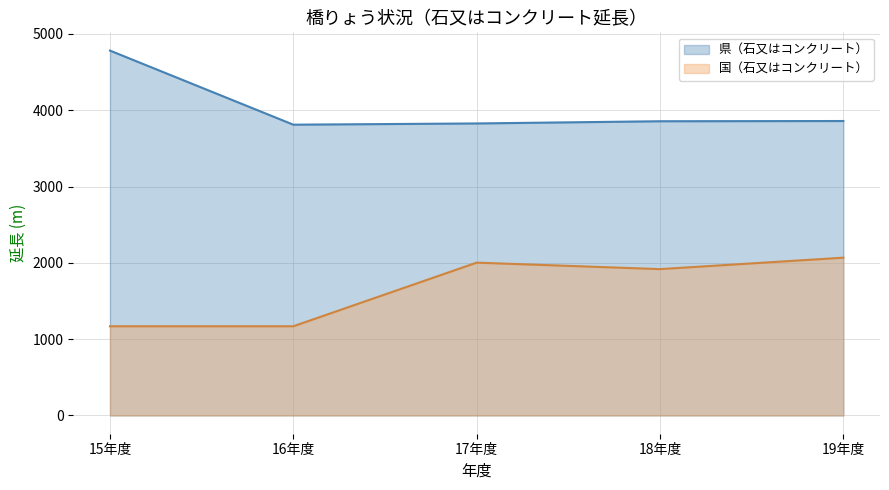

Which series has the widest spread of values?

県（石又はコンクリート）